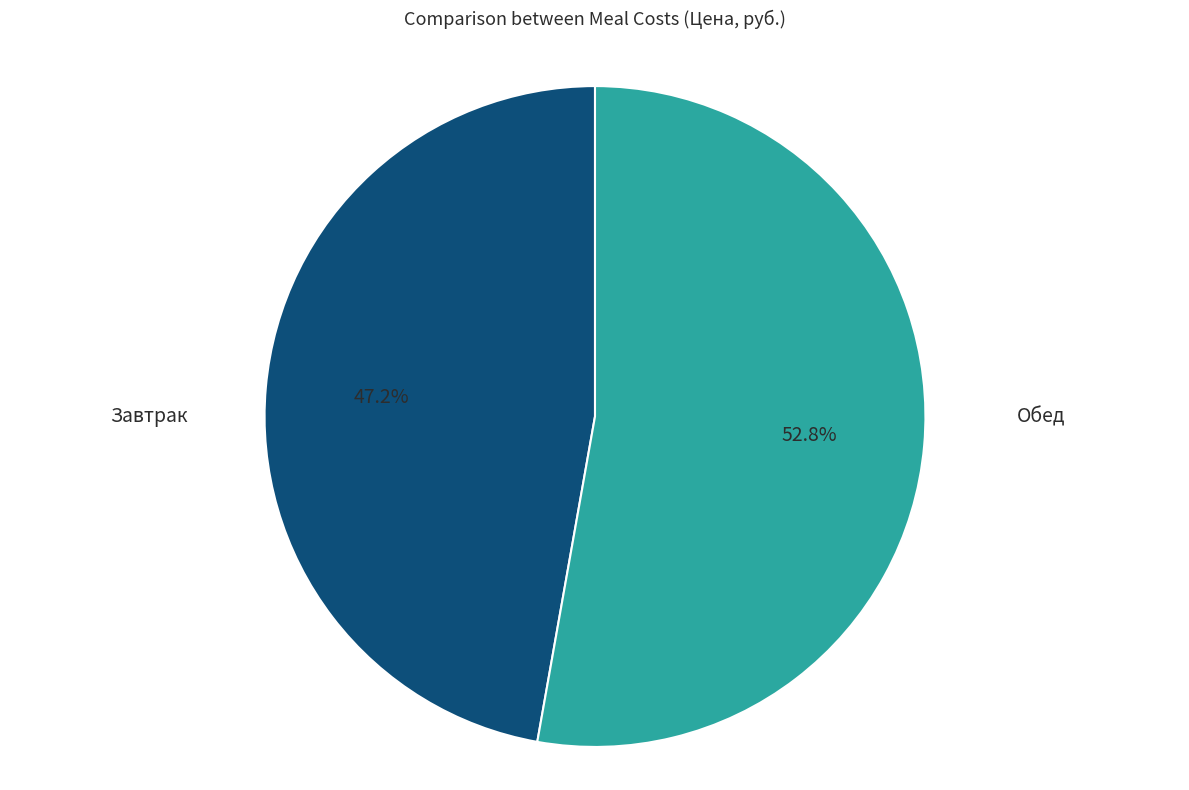

Does any single category account for the majority?

Yes